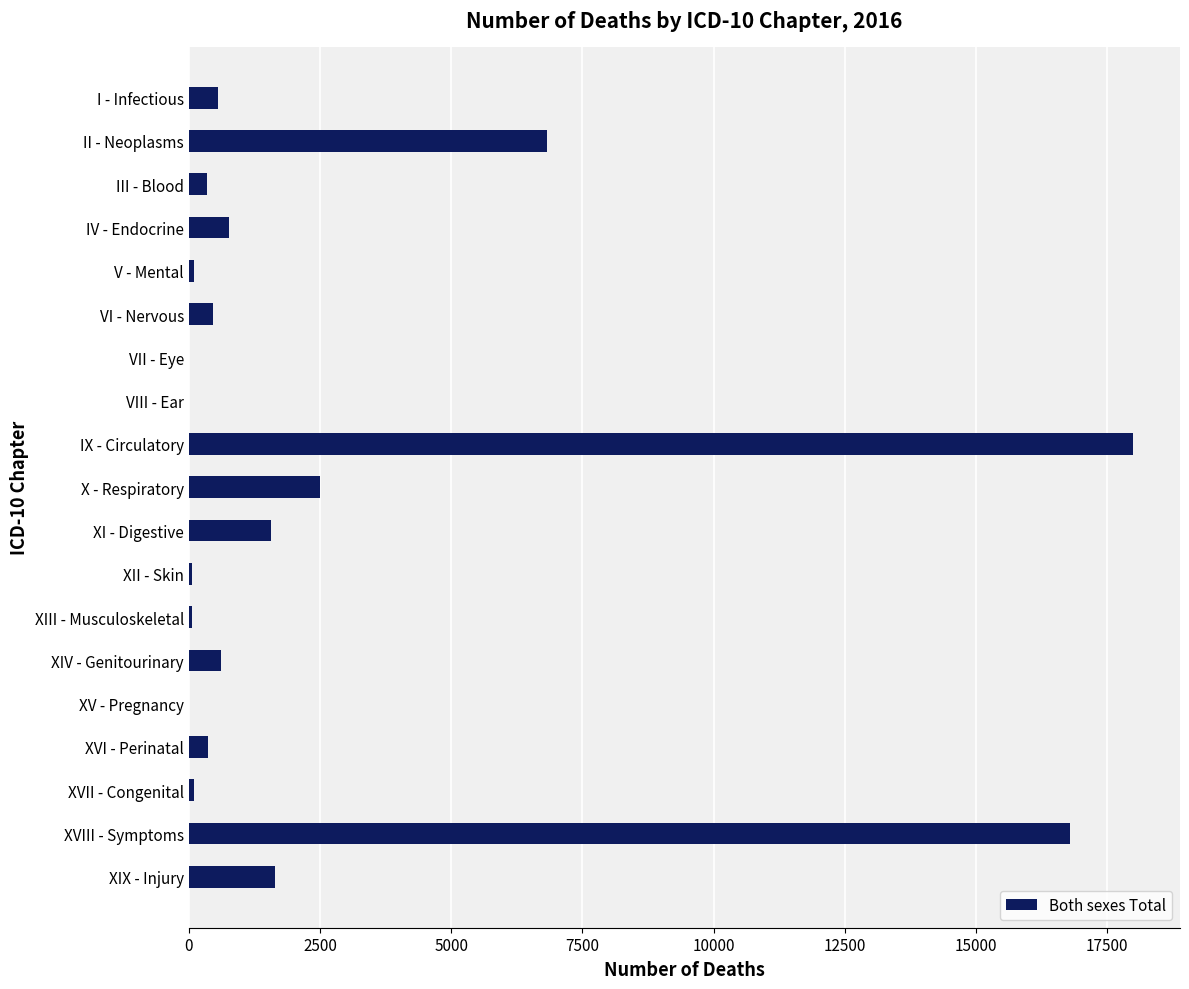

How many data points does each series have?

19